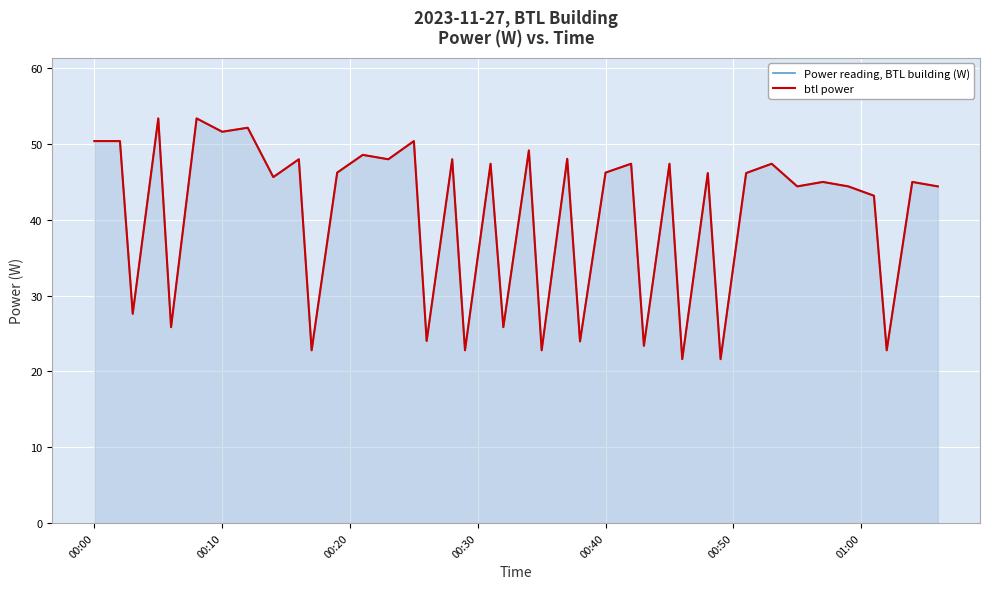

What is the minimum value shown in the chart?

21.6